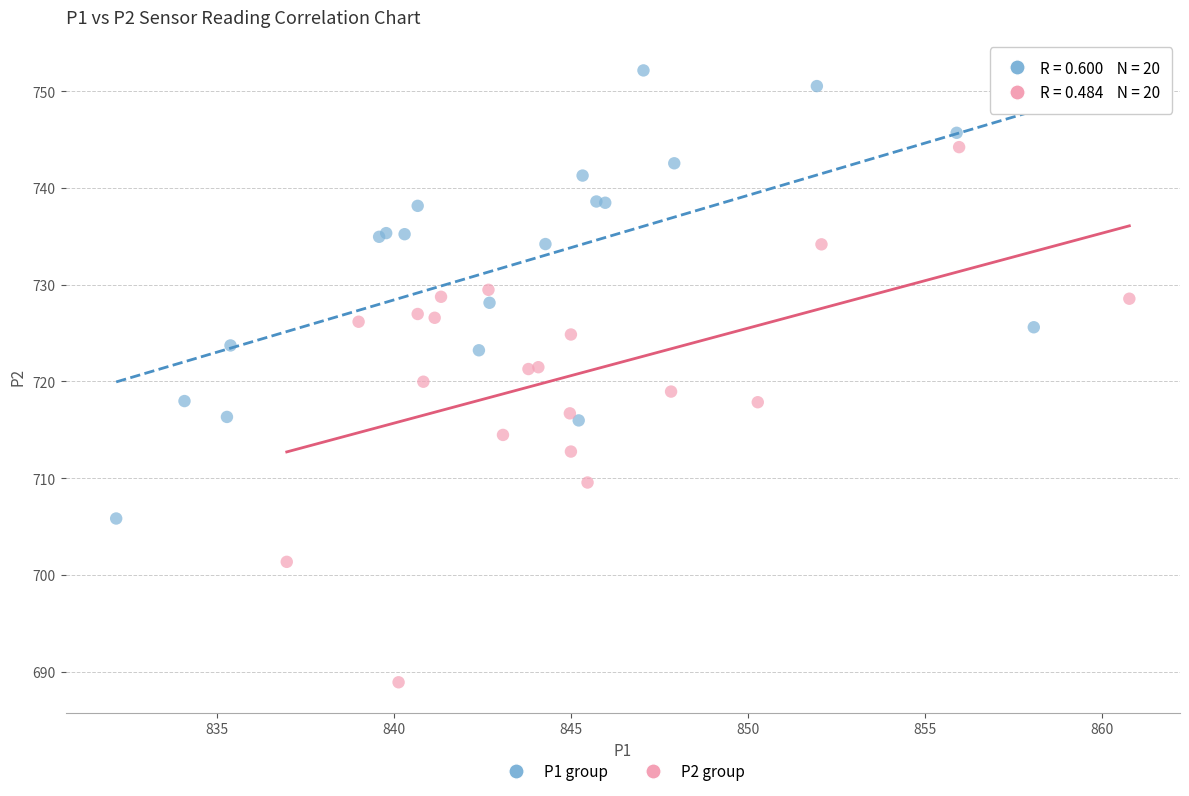

Which series reaches the maximum Y coordinate?

P1 group